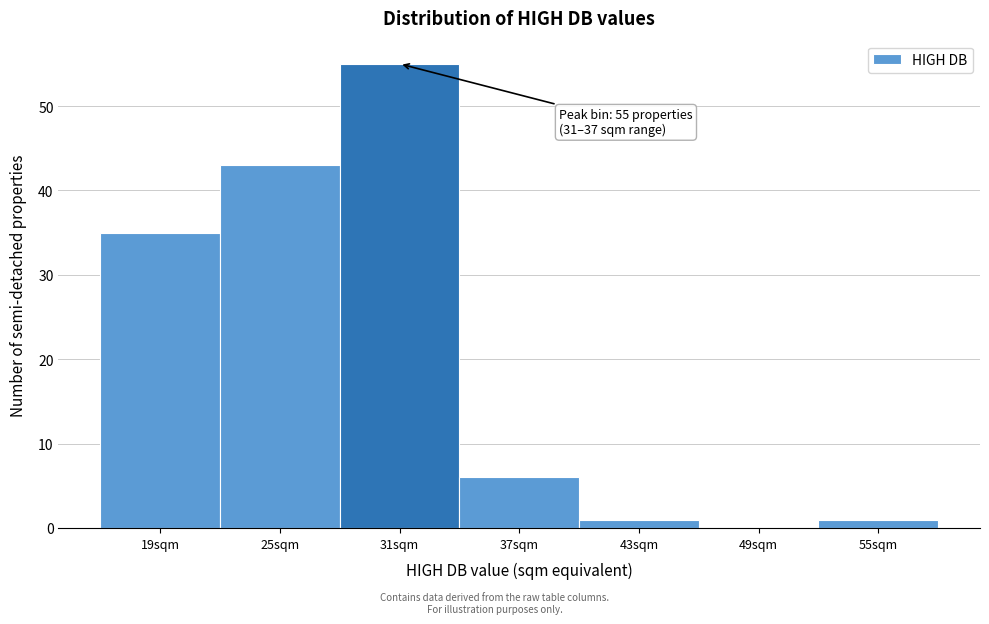

Reading left to right, what are all the values shown in this chart?

19sqm=35	25sqm=43	31sqm=55	37sqm=6	43sqm=1	49sqm=0	55sqm=1